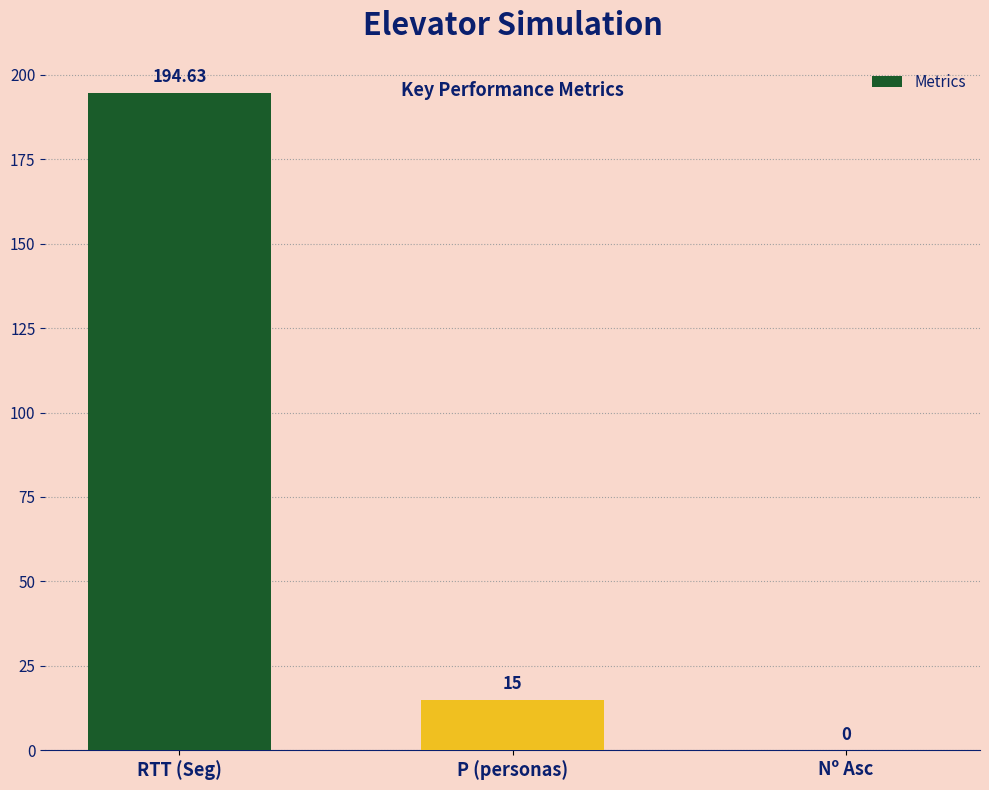

At which label is the value closest to 97?

P (personas)